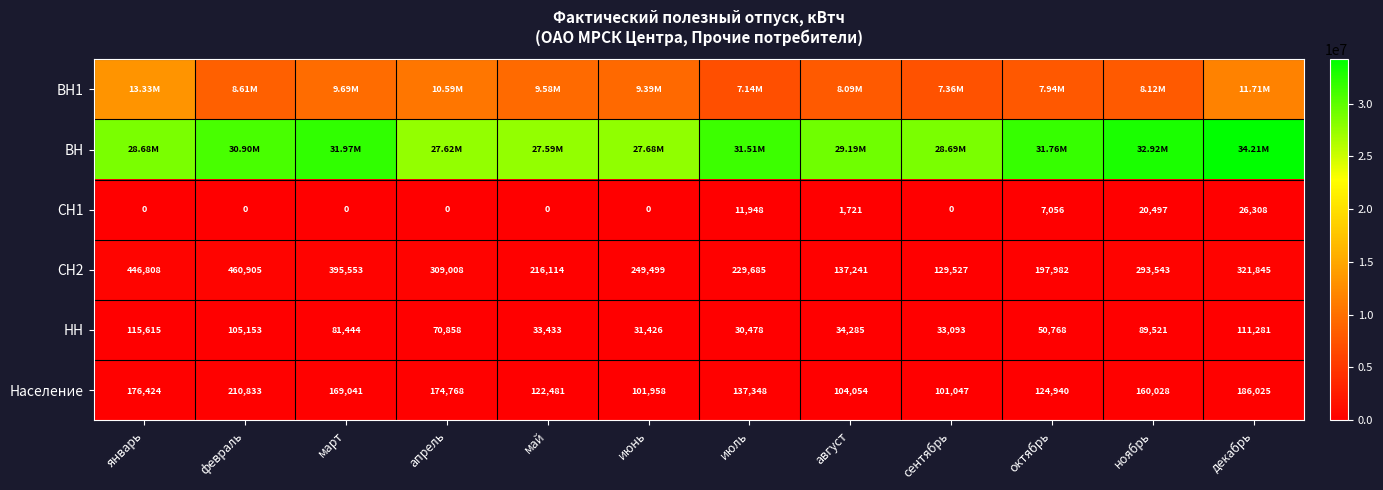

Count the number of categories in the chart.

12